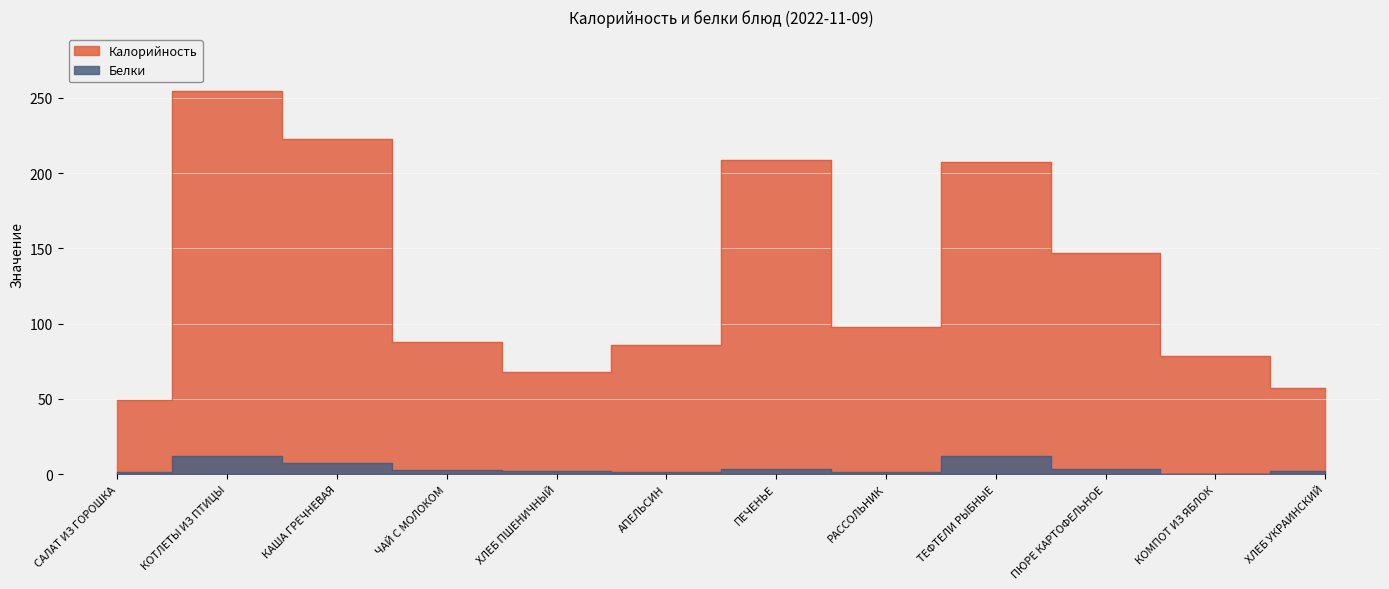

What is the smallest value displayed?

0.1